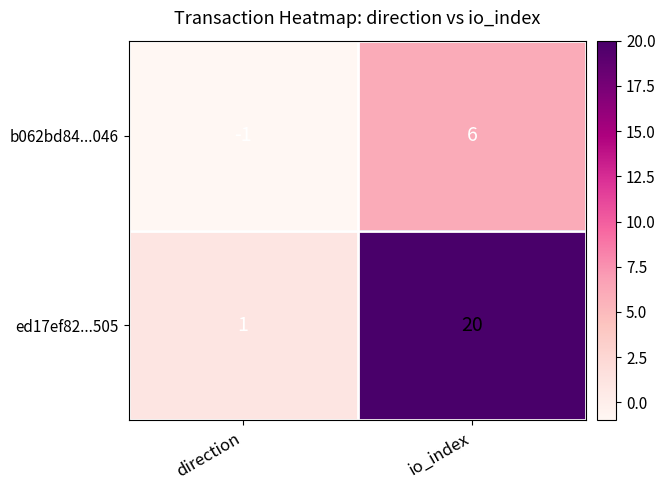

Is it true that ed17ef82...505 equals 20 at io_index?

True